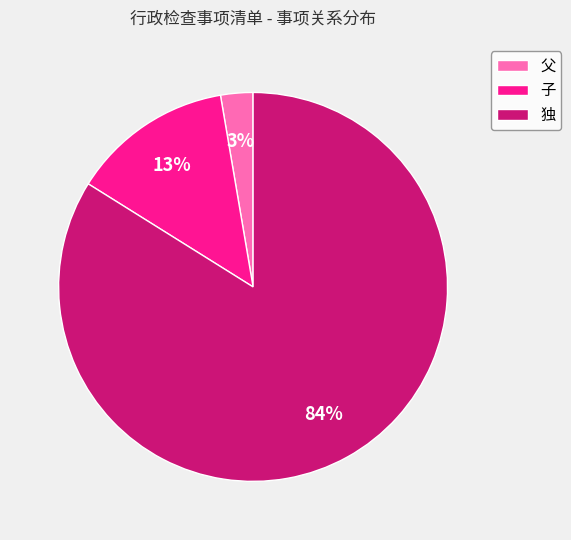

Which category has the biggest portion of the pie?

独